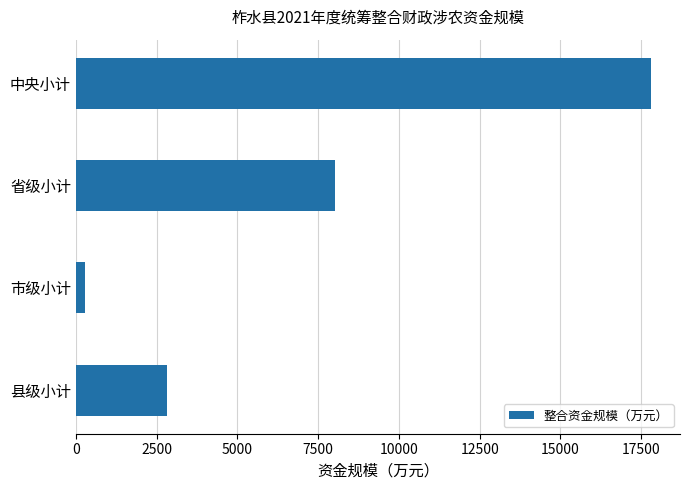

What is the value of the 1st bar from the top?

17810.6